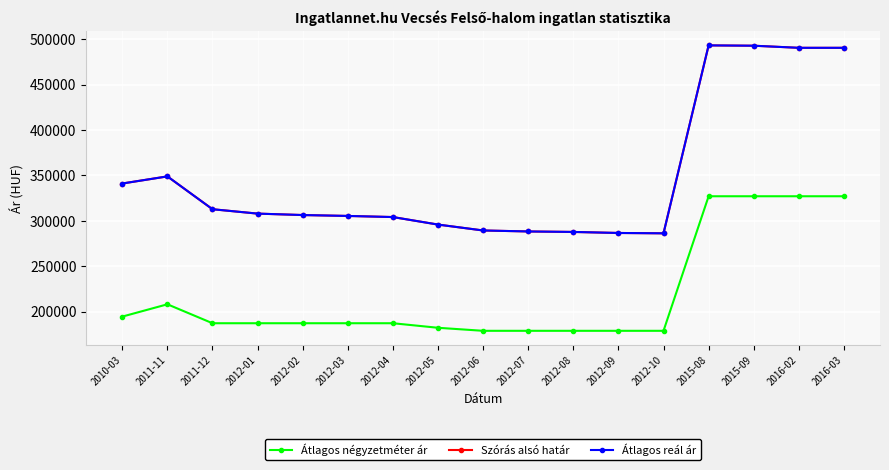

Reading right to left, transcribe all the data shown in this chart.

Átlagos négyzetméter ár: 2016-03=327142	2016-02=327142	2015-09=327142	2015-08=327142	2012-10=179166	2012-09=179166	2012-08=179166	2012-07=179166	2012-06=179166	2012-05=182500	2012-04=187500	2012-03=187500	2012-02=187500	2012-01=187500	2011-12=187500	2011-11=208333	2010-03=194792
Szórás alsó határ: 2016-03=490390	2016-02=490390	2015-09=492700	2015-08=493067	2012-10=286383	2012-09=286760	2012-08=287898	2012-07=288432	2012-06=289506	2012-05=295996	2012-04=304268	2012-03=305492	2012-02=306479	2012-01=308054	2011-12=312878	2011-11=348984	2010-03=341167
Átlagos reál ár: 2016-03=490390	2016-02=490390	2015-09=492700	2015-08=493067	2012-10=286383	2012-09=286760	2012-08=287898	2012-07=288432	2012-06=289506	2012-05=295996	2012-04=304268	2012-03=305492	2012-02=306479	2012-01=308054	2011-12=312878	2011-11=348984	2010-03=341167